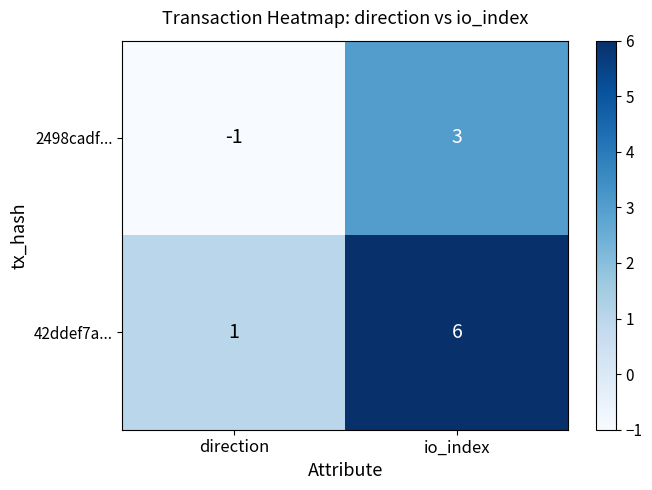

Which category has the highest value across all series?

io_index